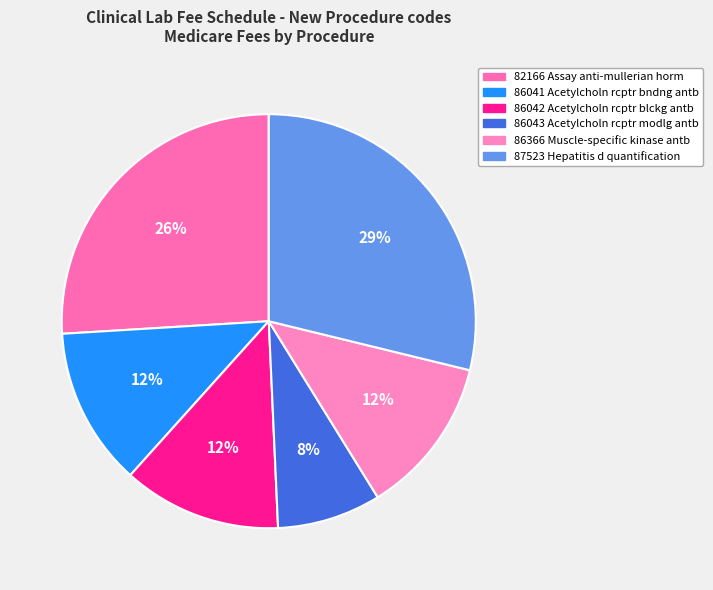

What is the smallest slice in the pie chart?

86043 Acetylcholn rcptr modlg antb